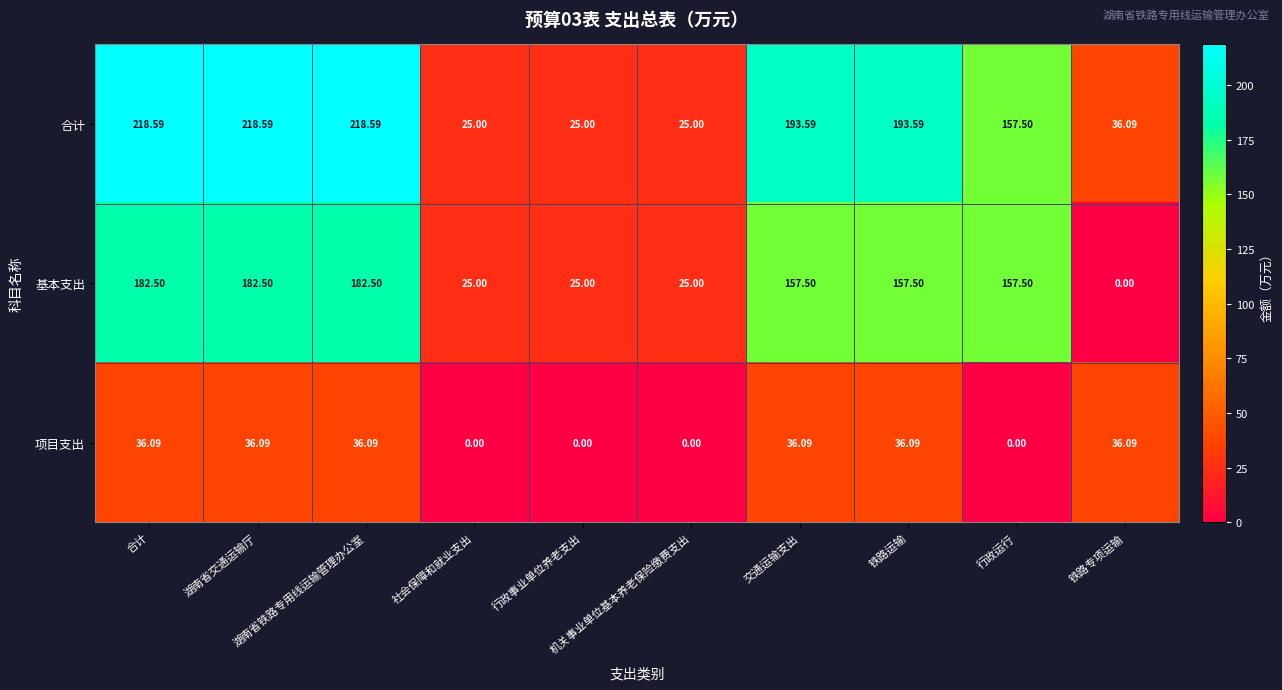

Which series has the widest spread of values?

合计